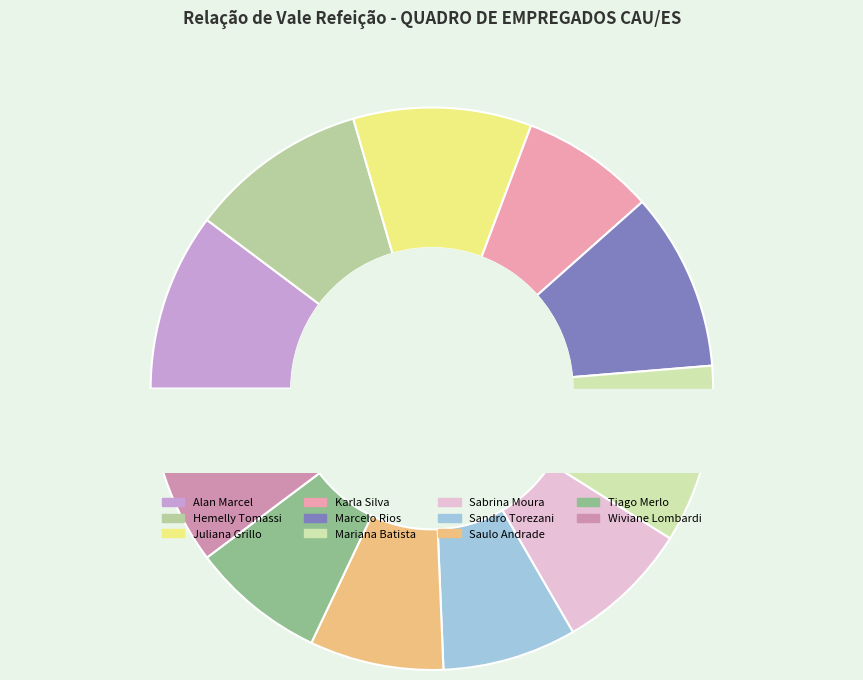

What is the change in value from Alan Marcel to Sandro Torezani?

-251